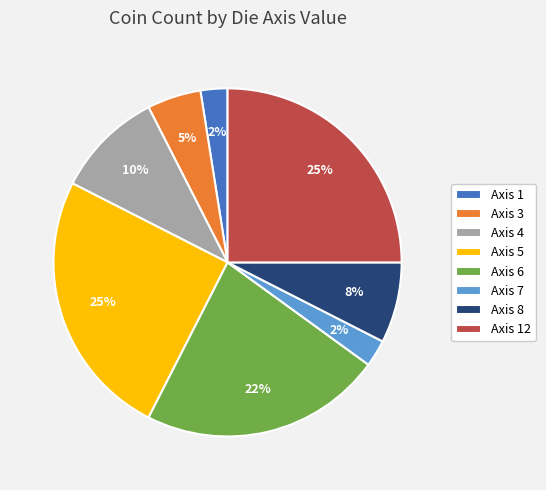

To the nearest percent, what is the difference between the largest and smallest slice percentages?

23%